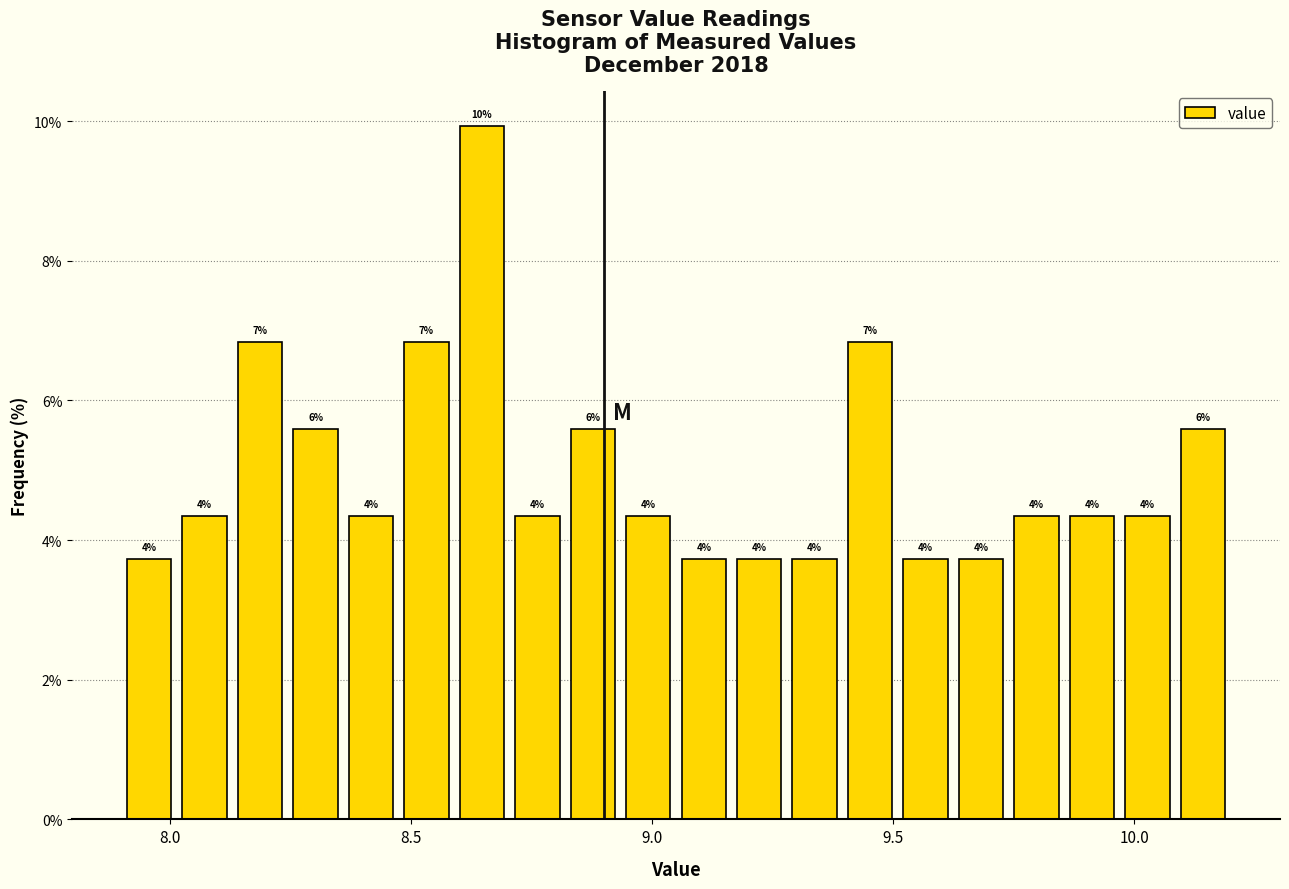

Read against the x-axis, roughly where is the centre of the tallest bar?

8.65